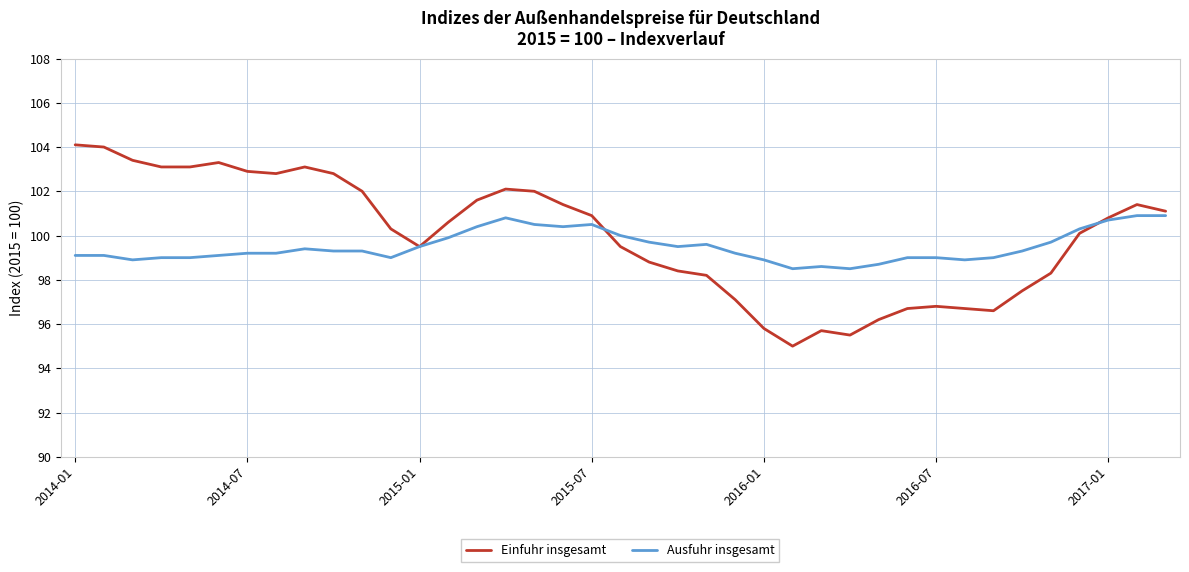

What is the lowest value of the Einfuhr insgesamt series?

95.0